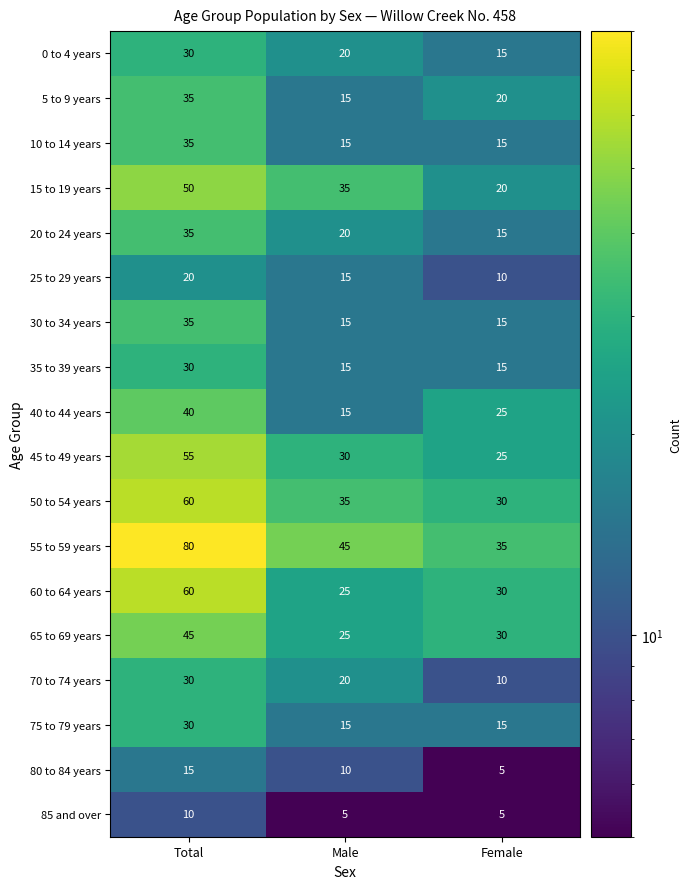

What is the smallest value displayed?

5